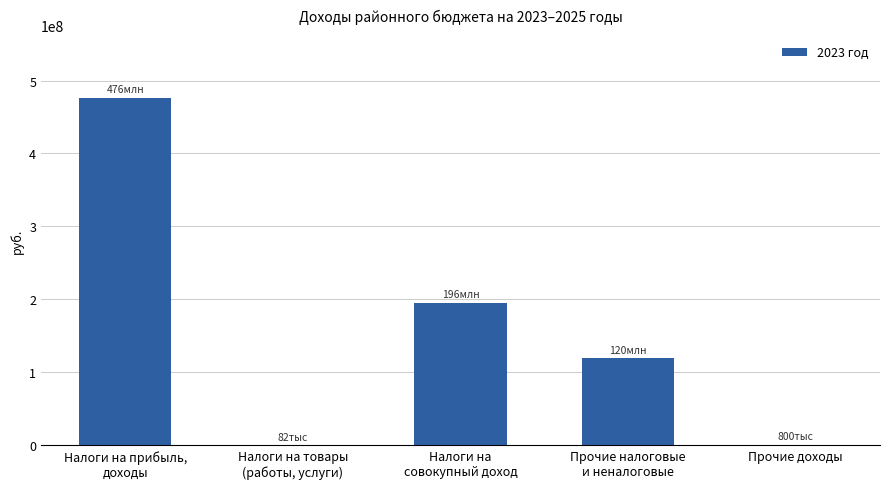

What is the change in value from Налоги на
совокупный доход to Прочие доходы?

-194924900